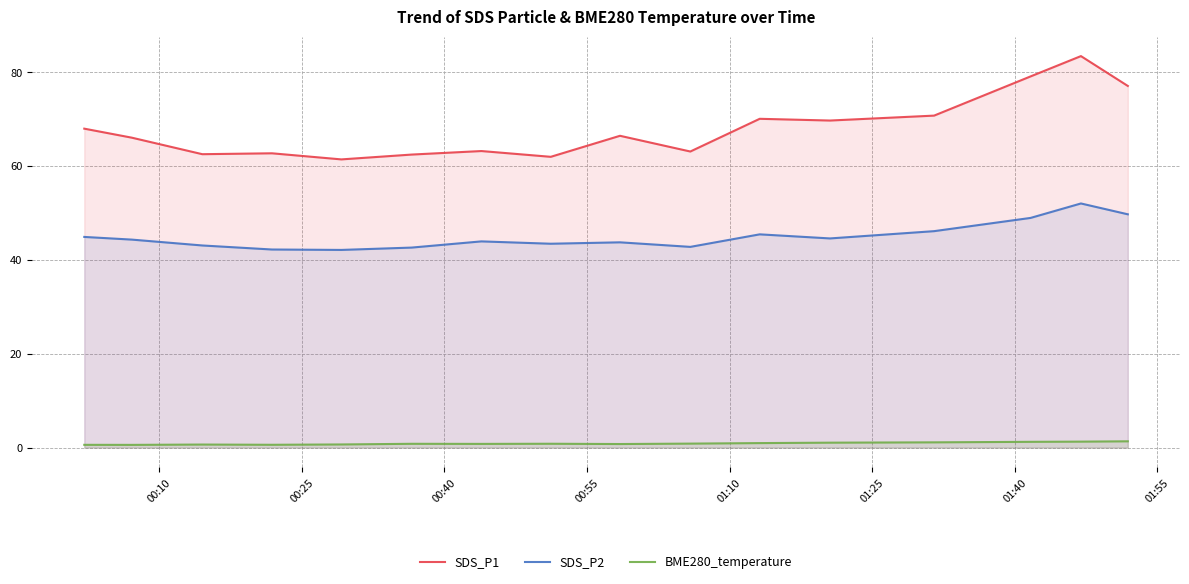

Which series has the largest total across all categories?

SDS_P1